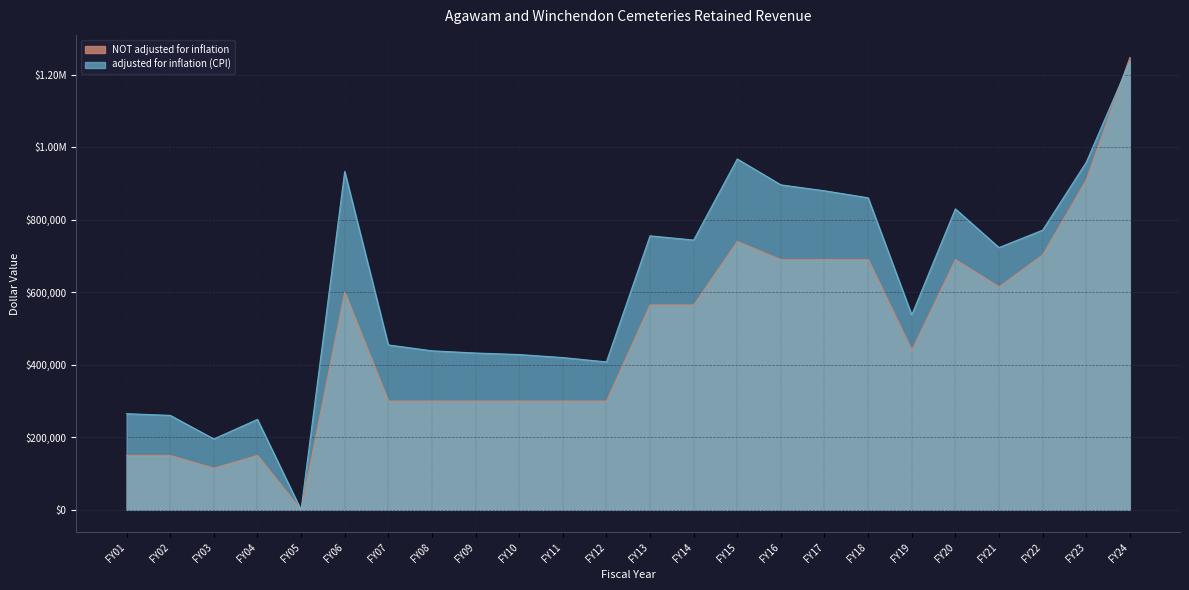

What is the average value of the NOT adjusted for inflation series?

479589